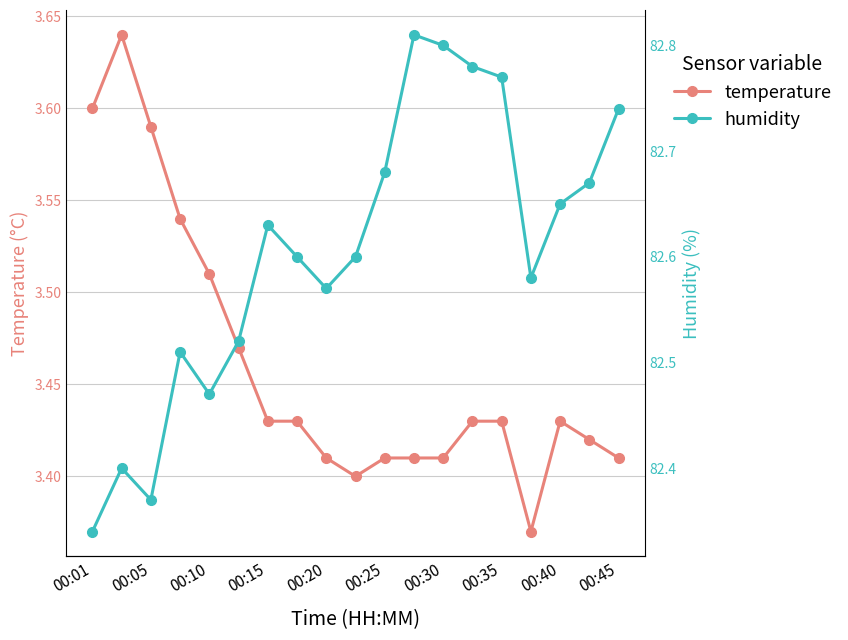

Reading right to left, list all the values displayed in this chart.

temperature: 3.4	3.4	3.4	3.4	3.4	3.4	3.4	3.4	3.4	3.4	3.4	3.4	3.4	3.5	3.5	3.5	3.6	3.6	3.6
humidity: 82.7	82.7	82.7	82.6	82.8	82.8	82.8	82.8	82.7	82.6	82.6	82.6	82.6	82.5	82.5	82.5	82.4	82.4	82.3